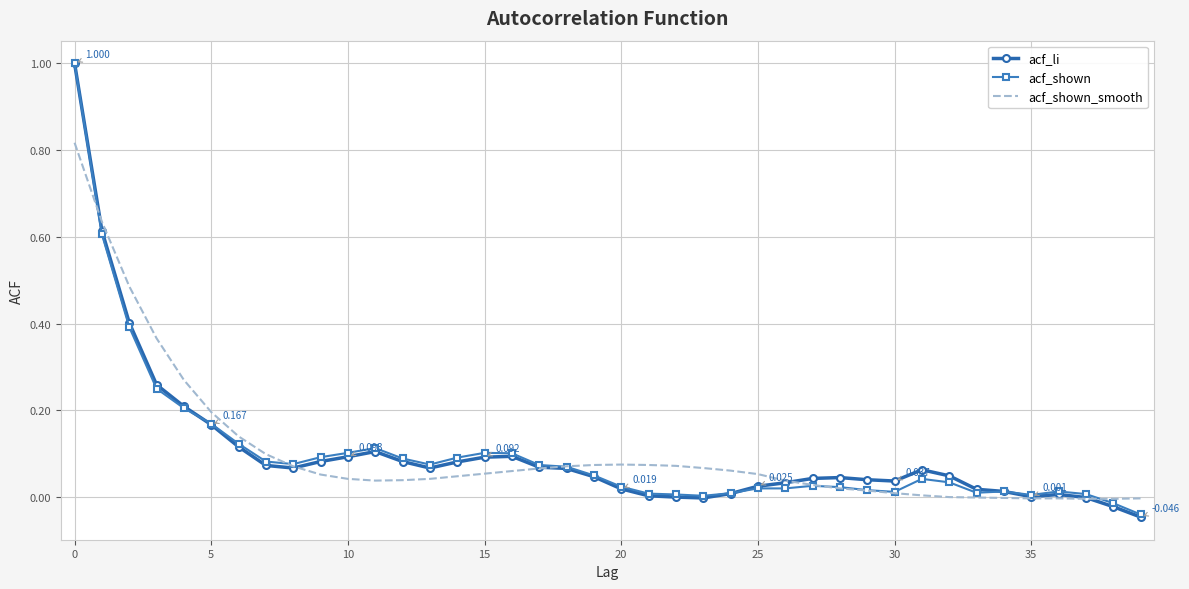

Which series has the widest spread of values?

acf_li